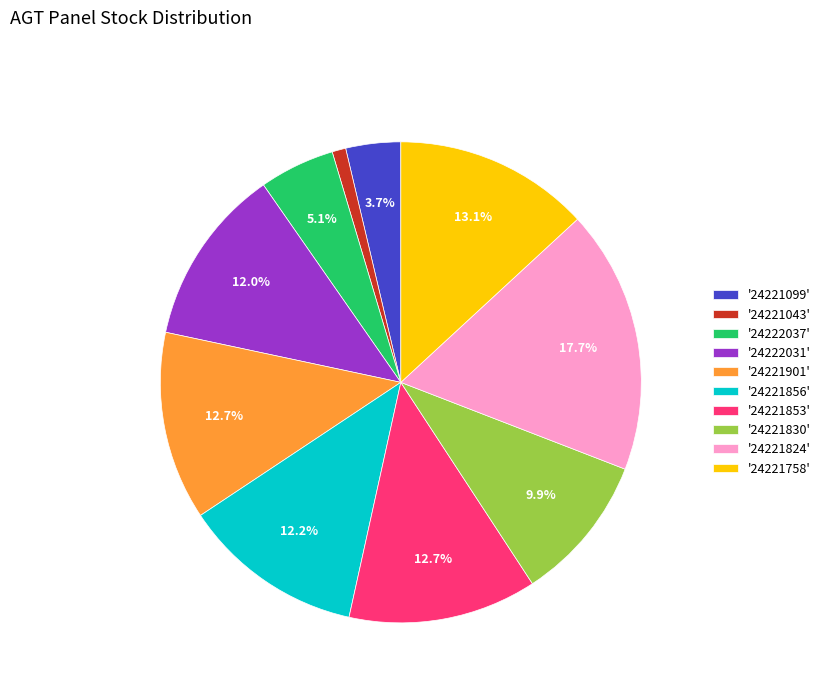

What is the smallest slice in the pie chart?

'24221043'